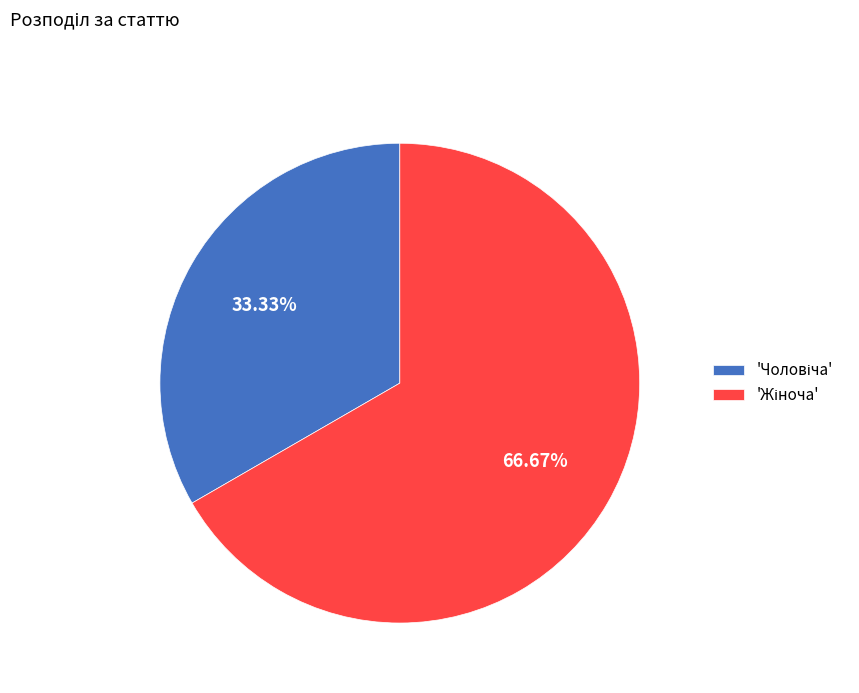

Is there a majority slice in this chart?

Yes